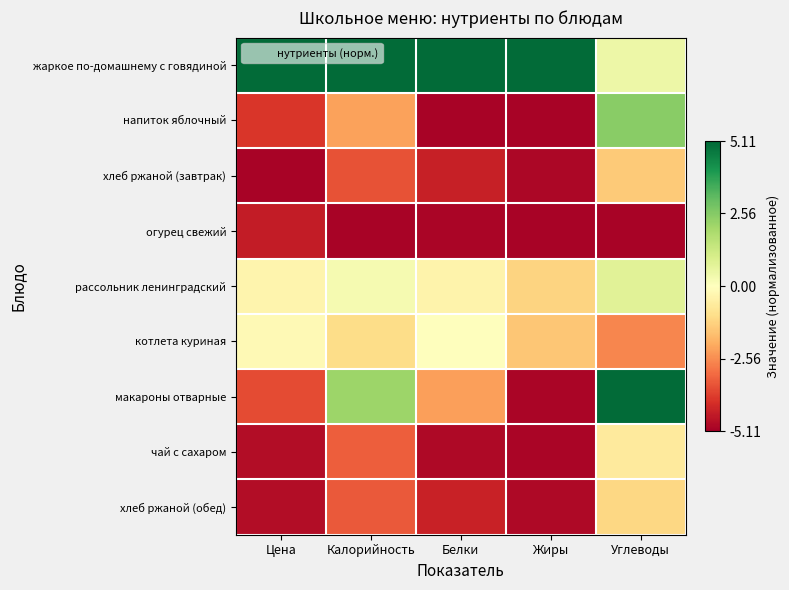

Which has a higher value, Жиры or Белки?

Жиры